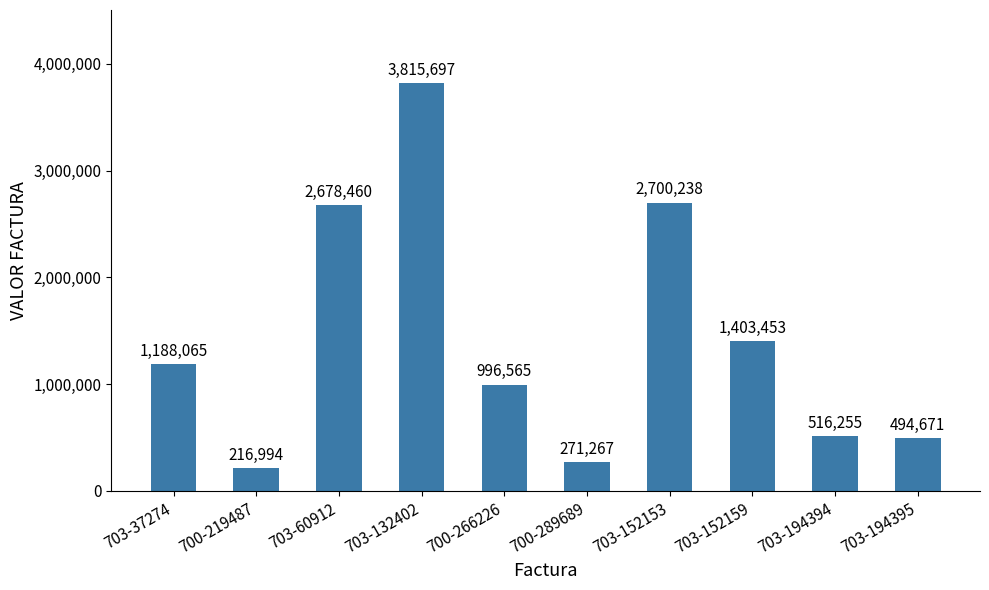

Reading left to right, what are all the values shown in this chart?

703-37274=1188065	700-219487=216994	703-60912=2678460	703-132402=3815697	700-266226=996565	700-289689=271267	703-152153=2700238	703-152159=1403453	703-194394=516255	703-194395=494671